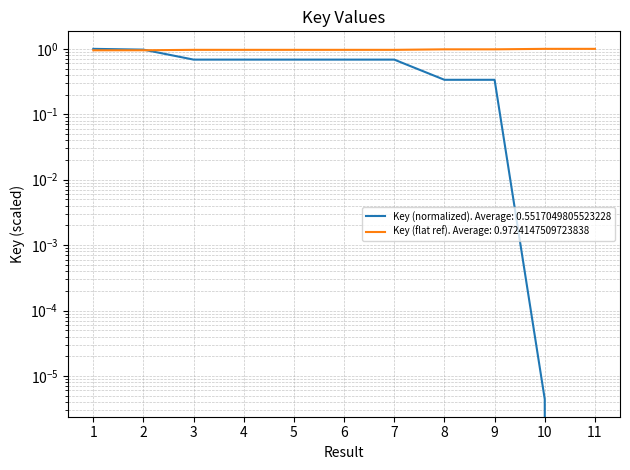

Rank the series by their maximum value, from lowest to highest.

Key, Key_normalized